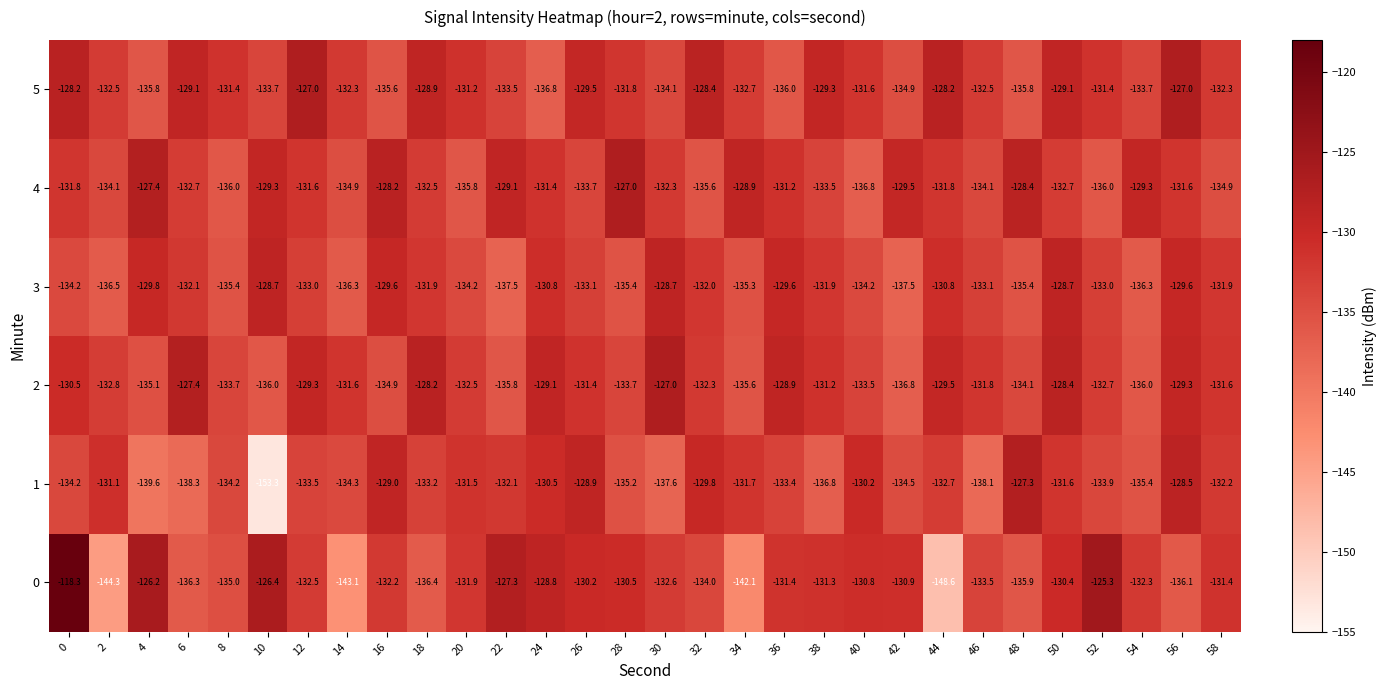

Which series changed the most between 8 and 22?

0